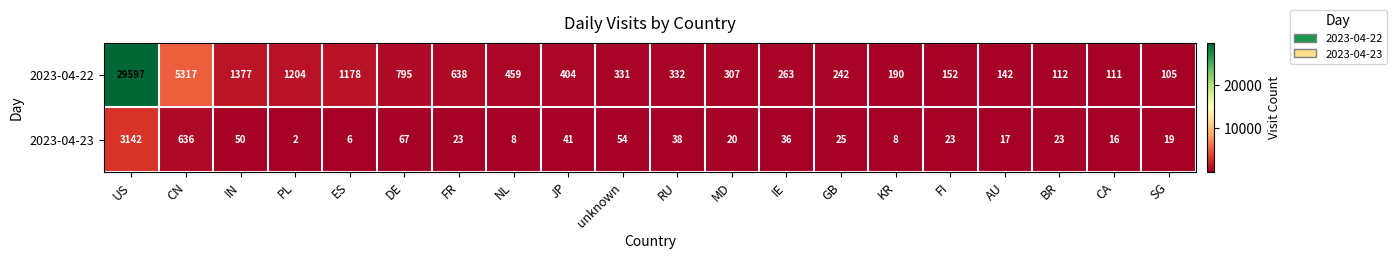

Count the number of categories in the chart.

20